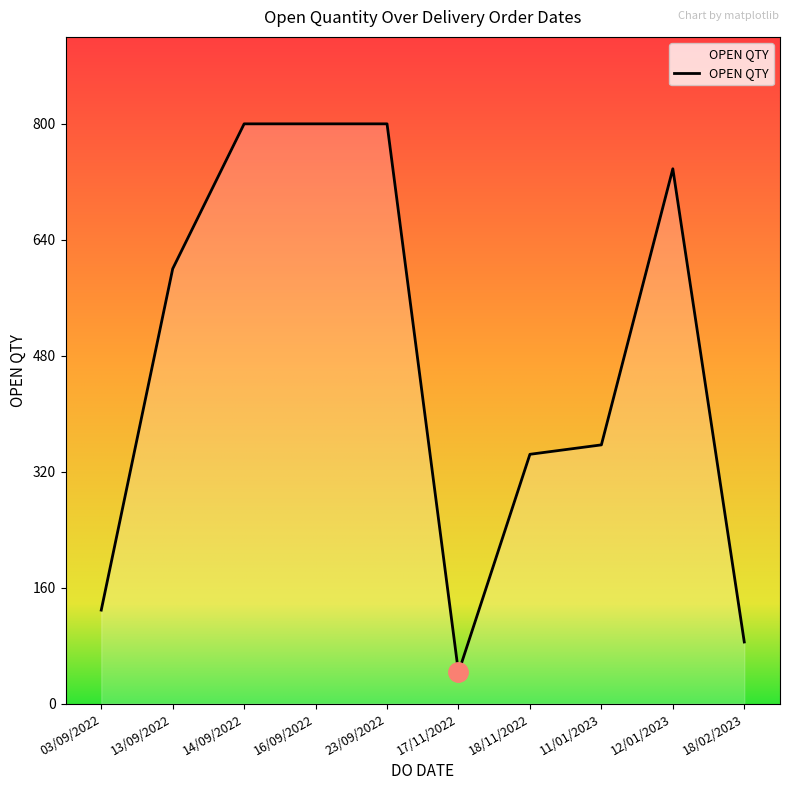

What is the ratio of the value at 23/09/2022 to the value at 18/02/2023?

9.4